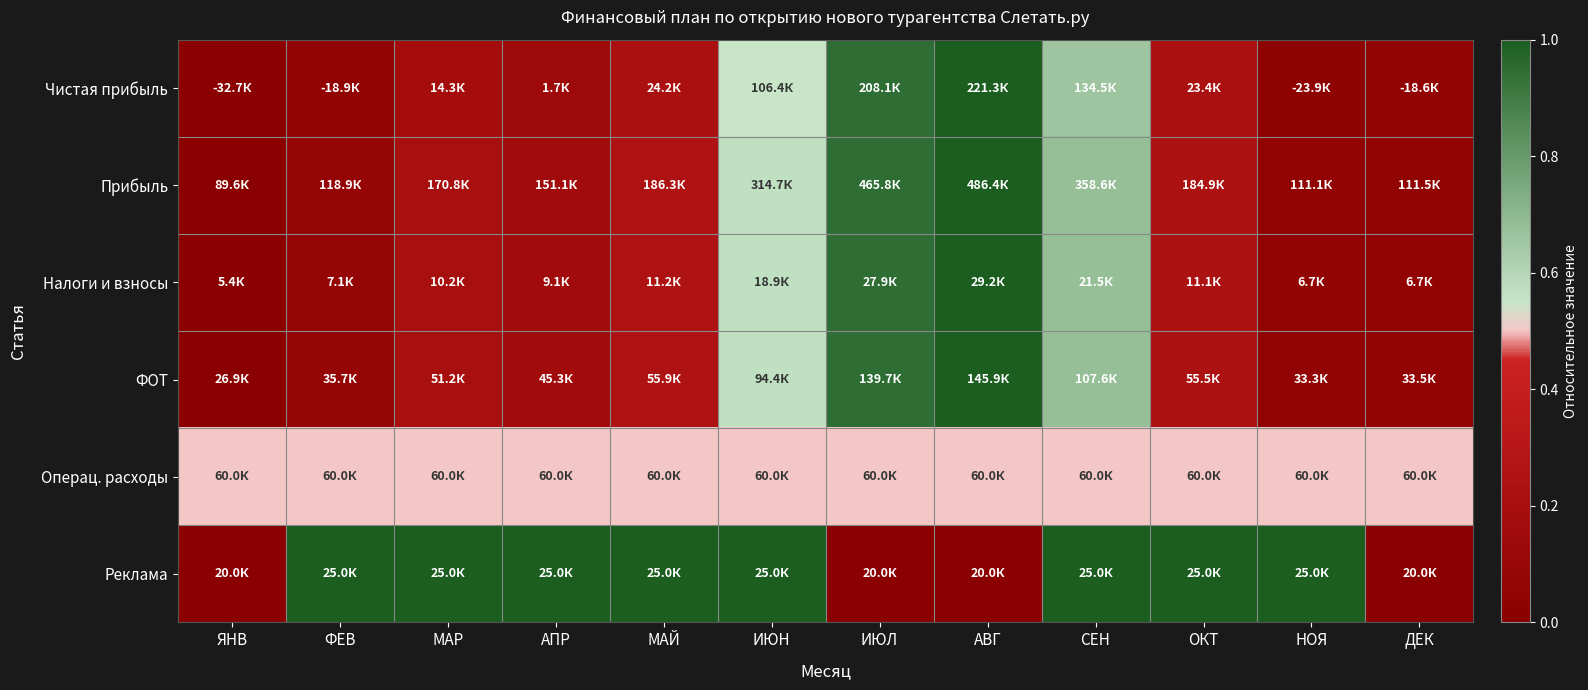

How many categories are shown in the chart?

12